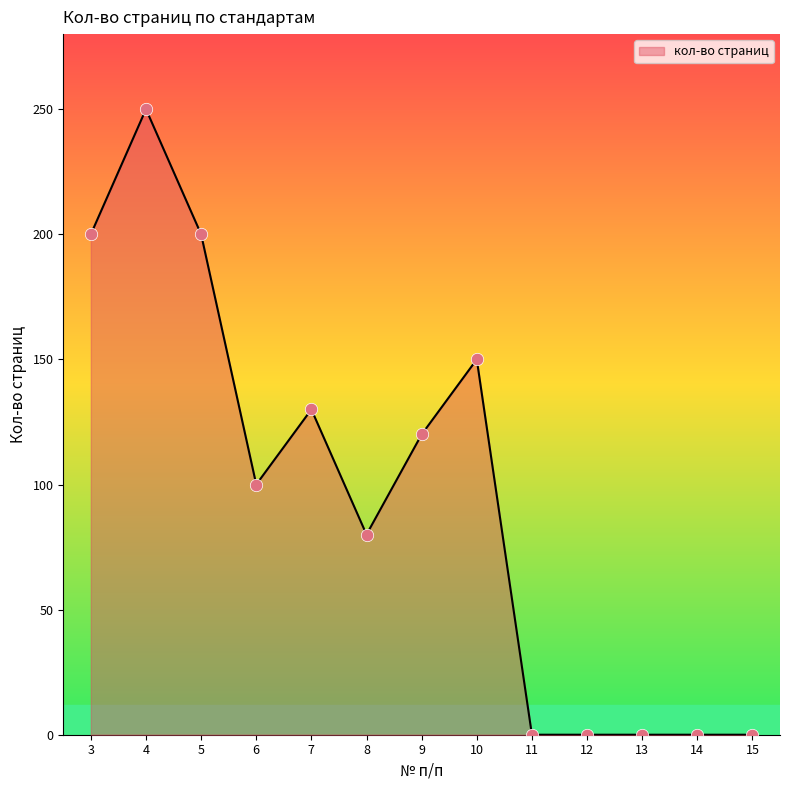

Which has a higher value, 10 or 4?

4